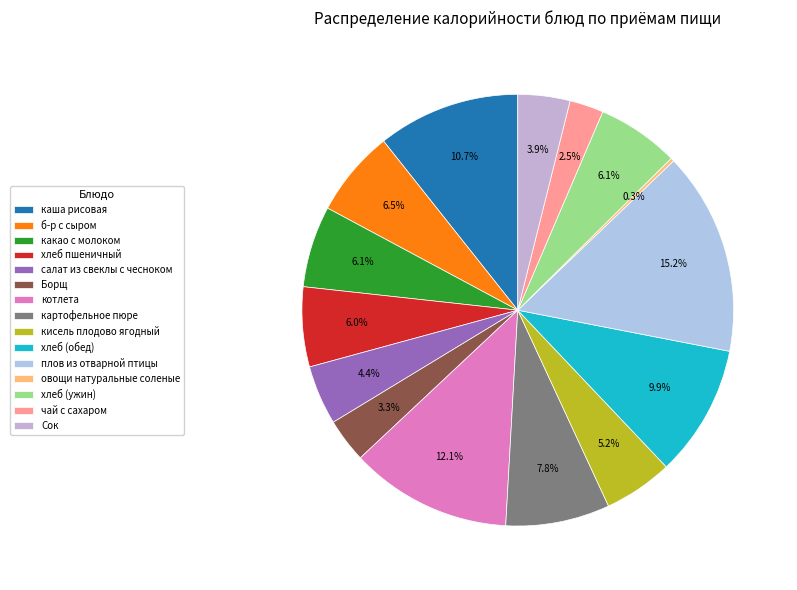

How many slices are in this pie chart?

15